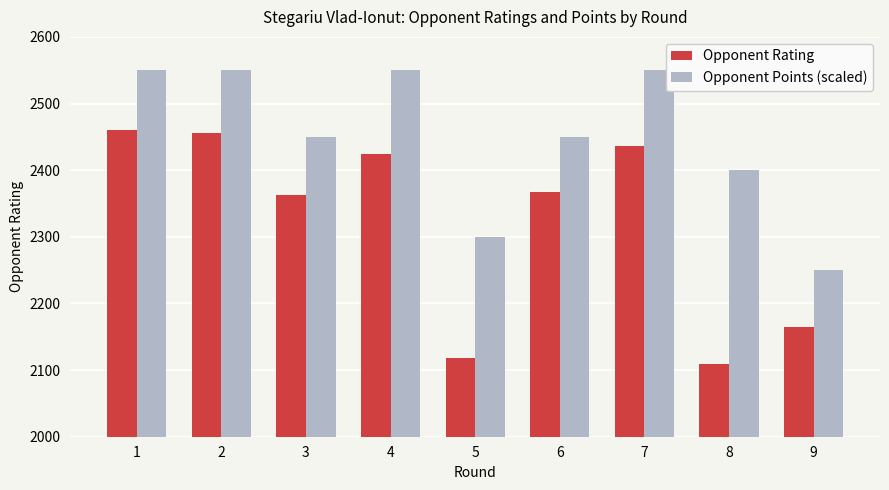

How many groups of bars are there?

9